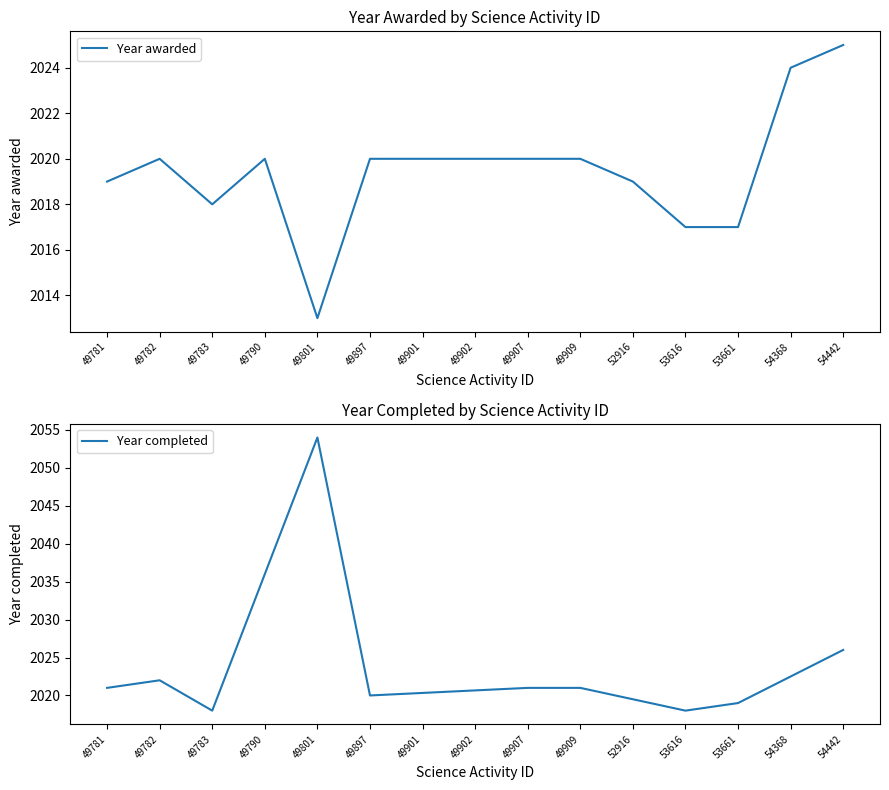

At which label does Year awarded reach its peak?

54442